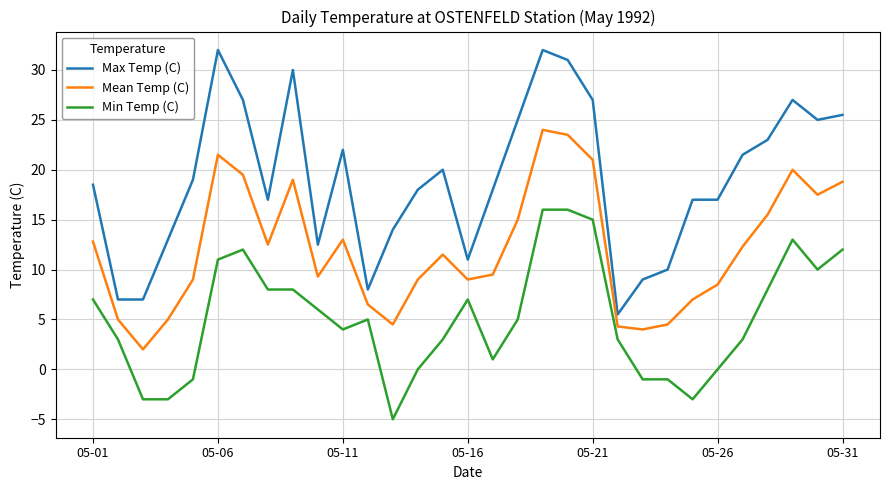

How many values in the Mean Temp (C) series are below 11?

15